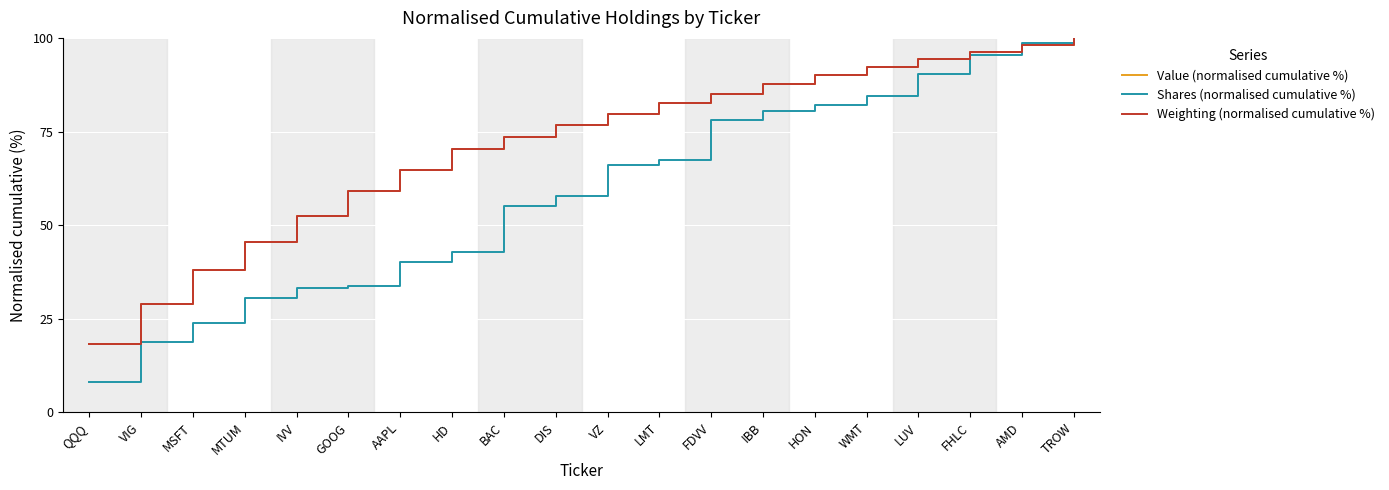

What are all the series names shown in the legend?

Value (normalised cumulative %), Shares (normalised cumulative %), Weighting (normalised cumulative %)